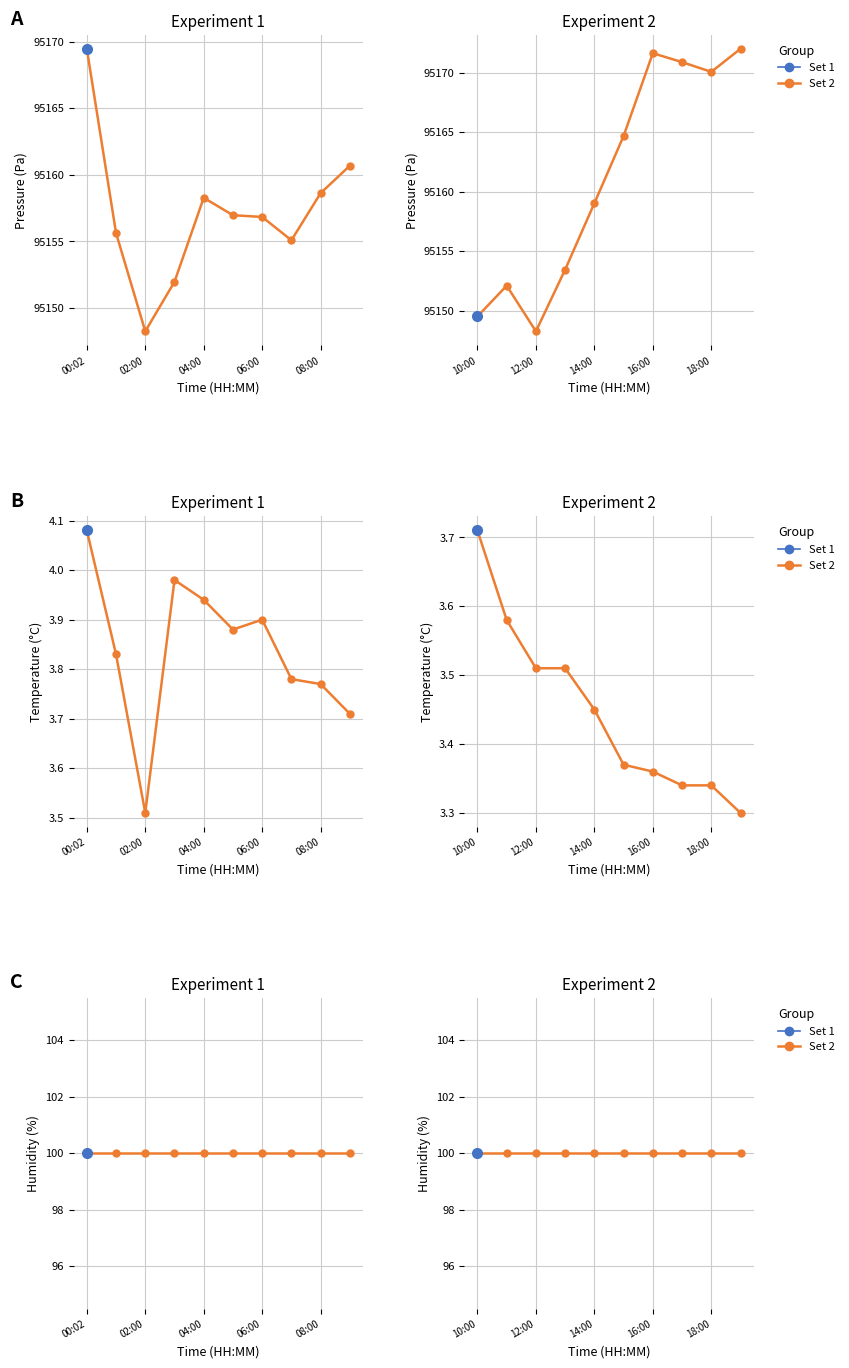

Reading left to right, list all the values displayed in this chart.

pressure: 00:02=95169.5	01:00=95155.6	02:00=95148.2	03:00=95152.0	04:00=95158.3	05:00=95157.0	06:00=95156.8	07:00=95155.1	08:00=95158.6	09:00=95160.7	10:00=95149.5	11:00=95152.1	12:00=95148.2	13:00=95153.4	14:00=95159.0	15:00=95164.7	16:00=95171.7	17:00=95170.9	18:00=95170.1	19:00=95172.0
temperature: 00:02=4.1	01:00=3.8	02:00=3.5	03:00=4.0	04:00=3.9	05:00=3.9	06:00=3.9	07:00=3.8	08:00=3.8	09:00=3.7	10:00=3.7	11:00=3.6	12:00=3.5	13:00=3.5	14:00=3.5	15:00=3.4	16:00=3.4	17:00=3.3	18:00=3.3	19:00=3.3
humidity: 00:02=100.0	01:00=100.0	02:00=100.0	03:00=100.0	04:00=100.0	05:00=100.0	06:00=100.0	07:00=100.0	08:00=100.0	09:00=100.0	10:00=100.0	11:00=100.0	12:00=100.0	13:00=100.0	14:00=100.0	15:00=100.0	16:00=100.0	17:00=100.0	18:00=100.0	19:00=100.0